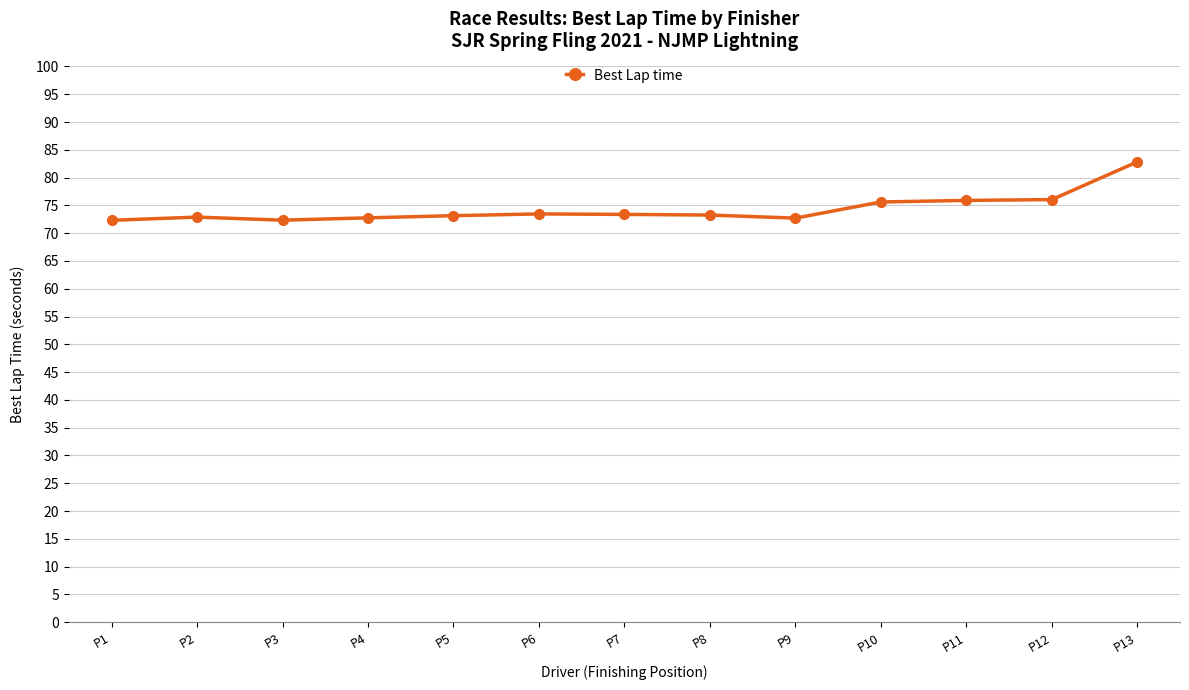

Approximately how many times larger is the value at P12 compared to P4?

1.0